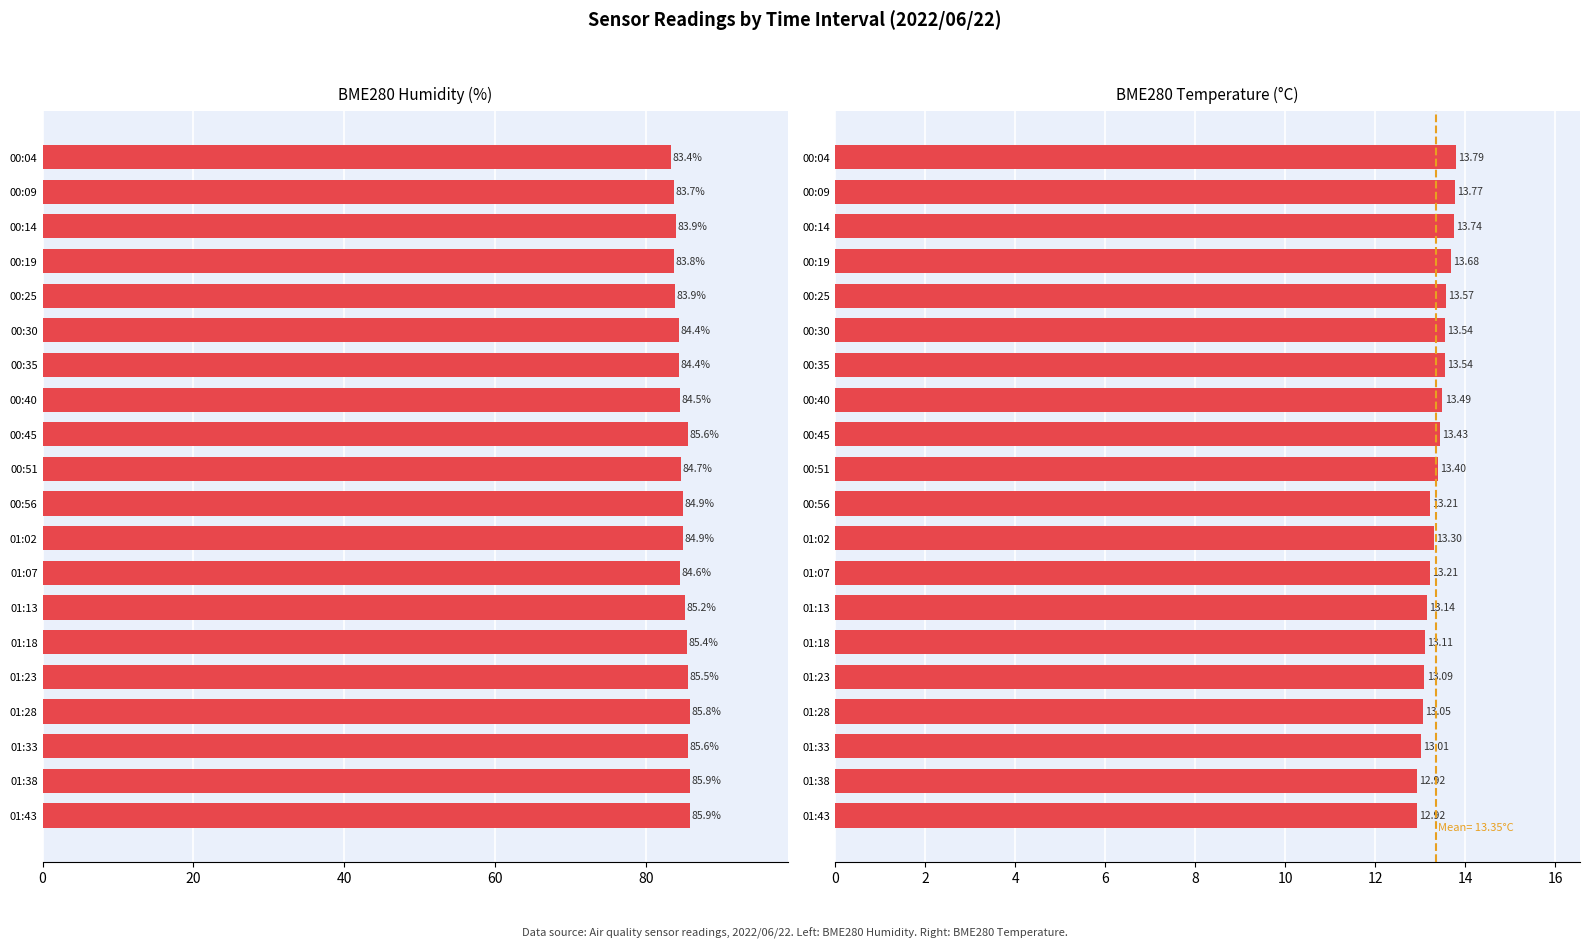

What is the value of the BME280 Humidity (%) bar at the 7th from the left?

84.4